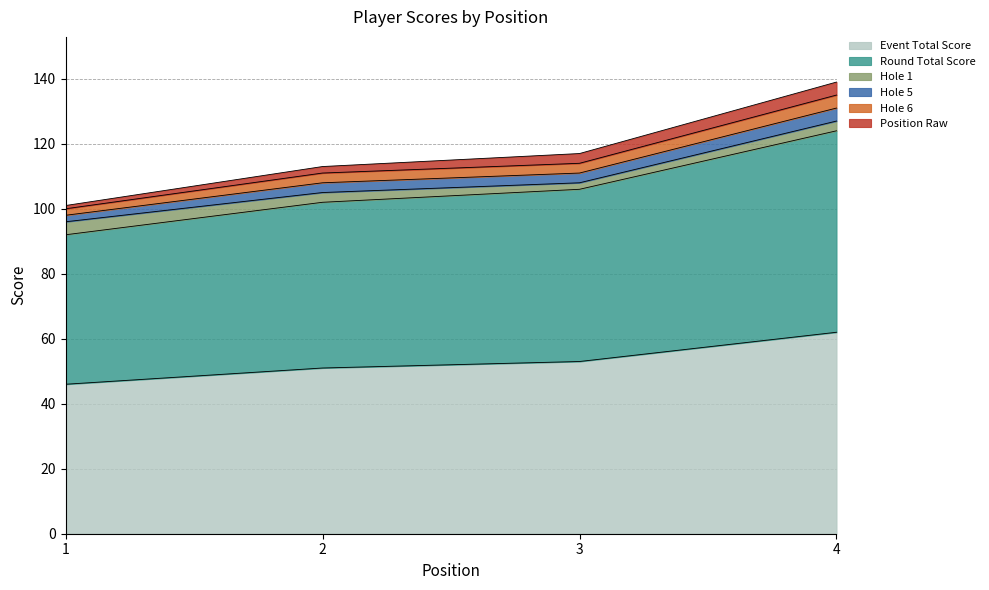

What is the total value across all series at 3?

117